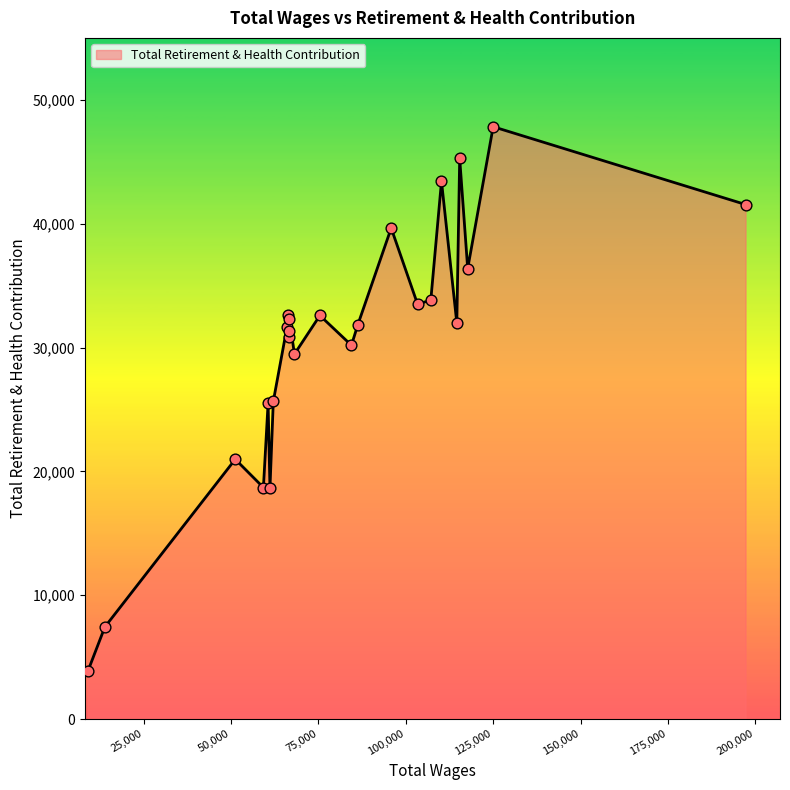

What is the smallest value displayed?

3911